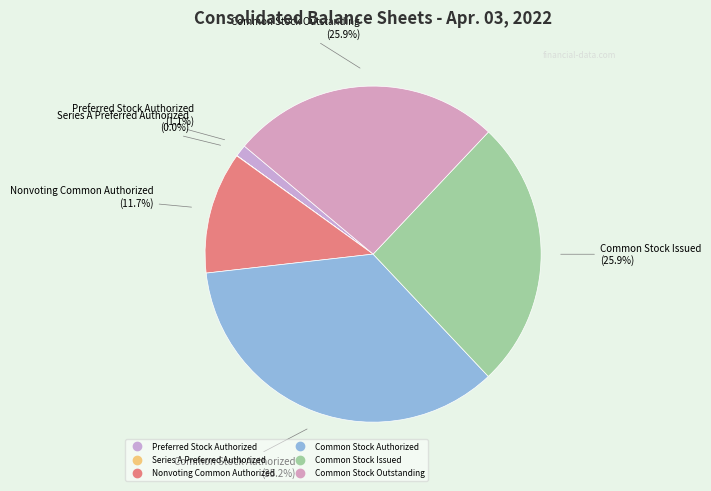

Approximately how many times larger is the value at Common Stock Issued compared to Common Stock Outstanding?

1.0